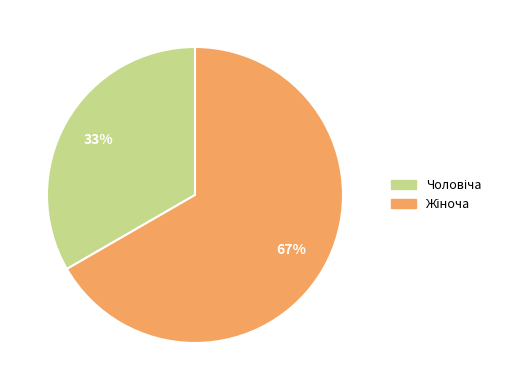

To the nearest percent, what is the average slice percentage?

50%